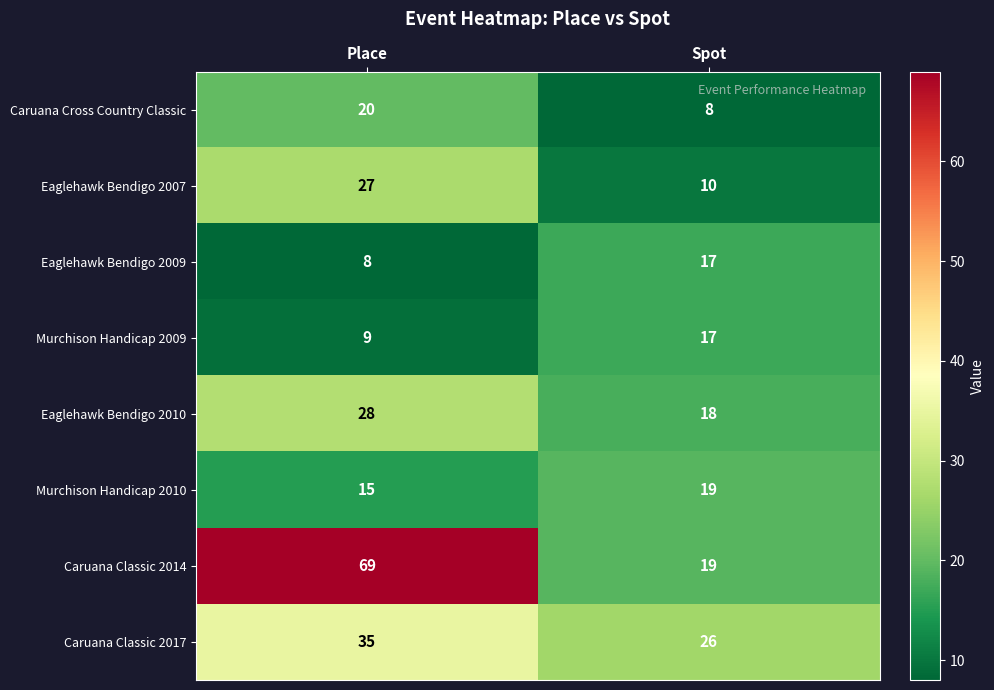

What is the average value of the Murchison Handicap 2010 series?

17